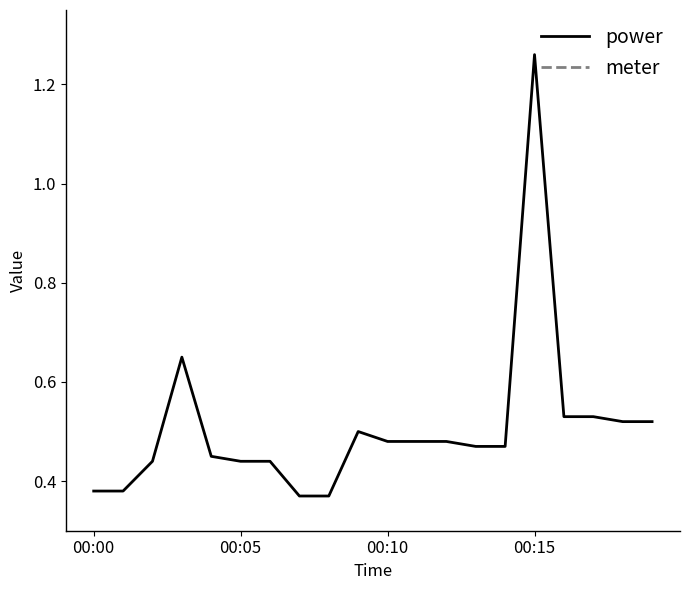

True or false: power and meter cross at least once.

False